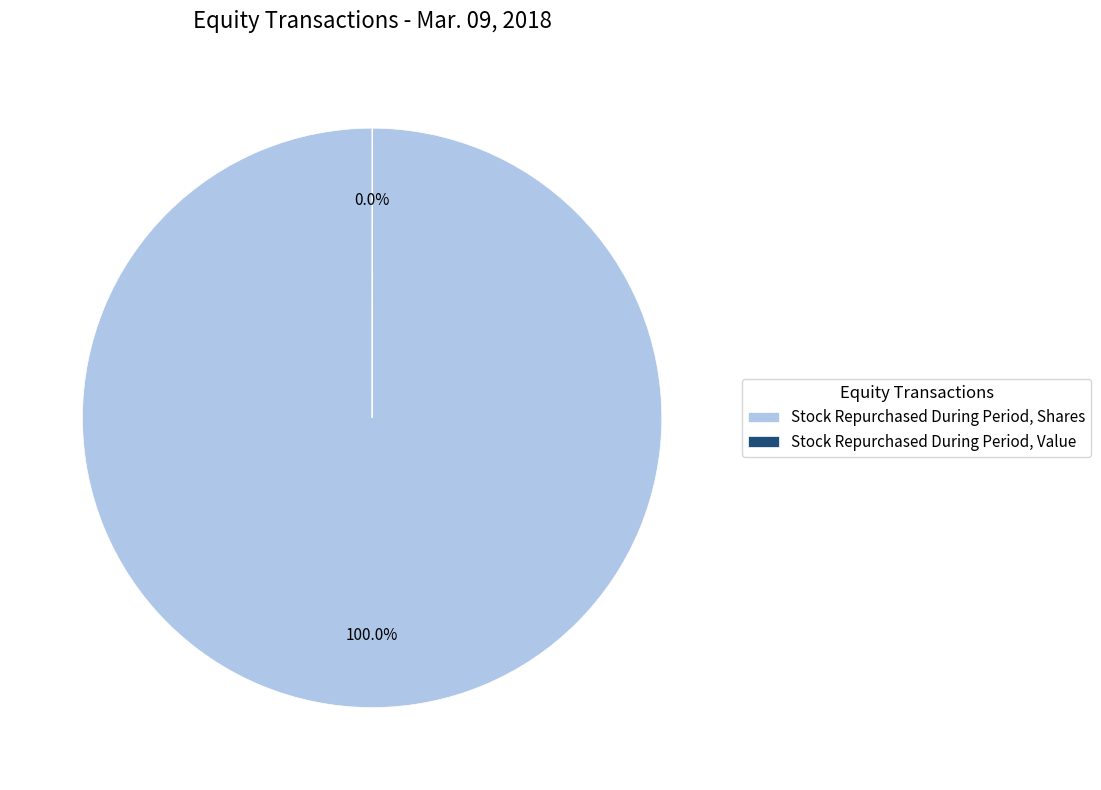

How many segments does this pie chart have?

2